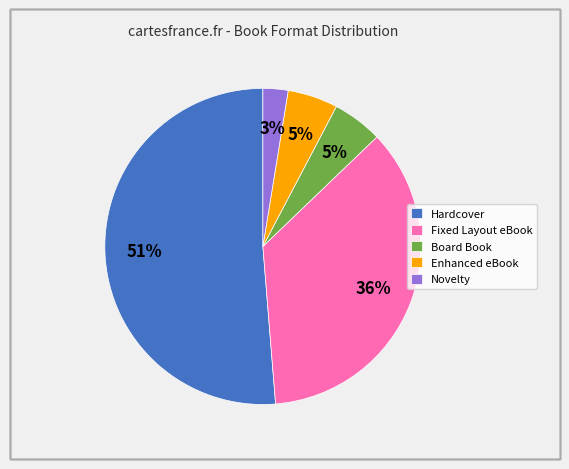

To the nearest percent, what percentage of the pie is Hardcover?

51%